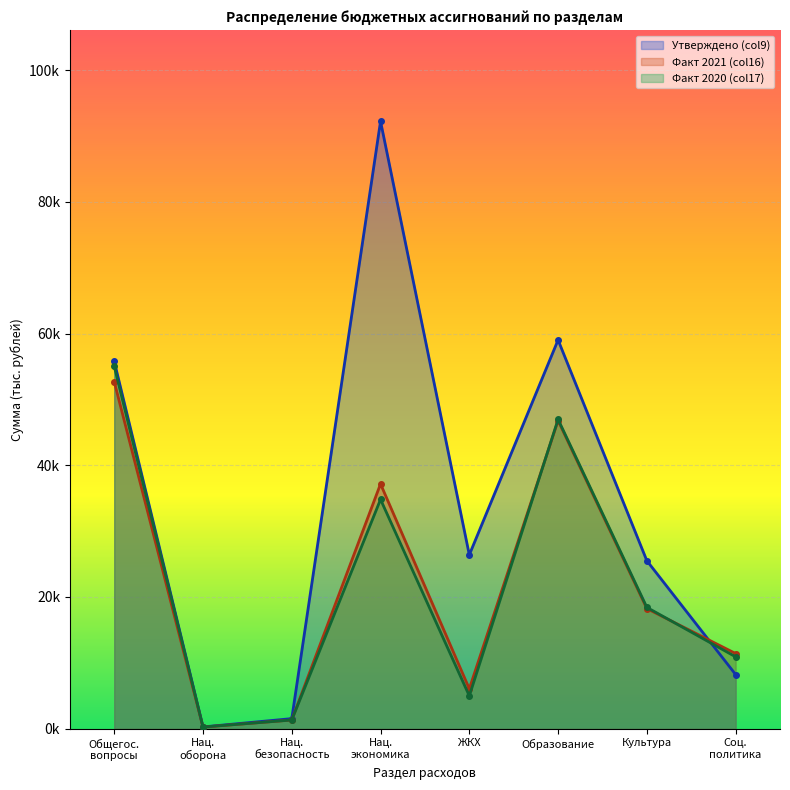

What is the ratio of the value at ОБРАЗОВАНИЕ to the value at ОБЩЕГОСУДАРСТВЕННЫЕ ВОПРОСЫ?

1.1